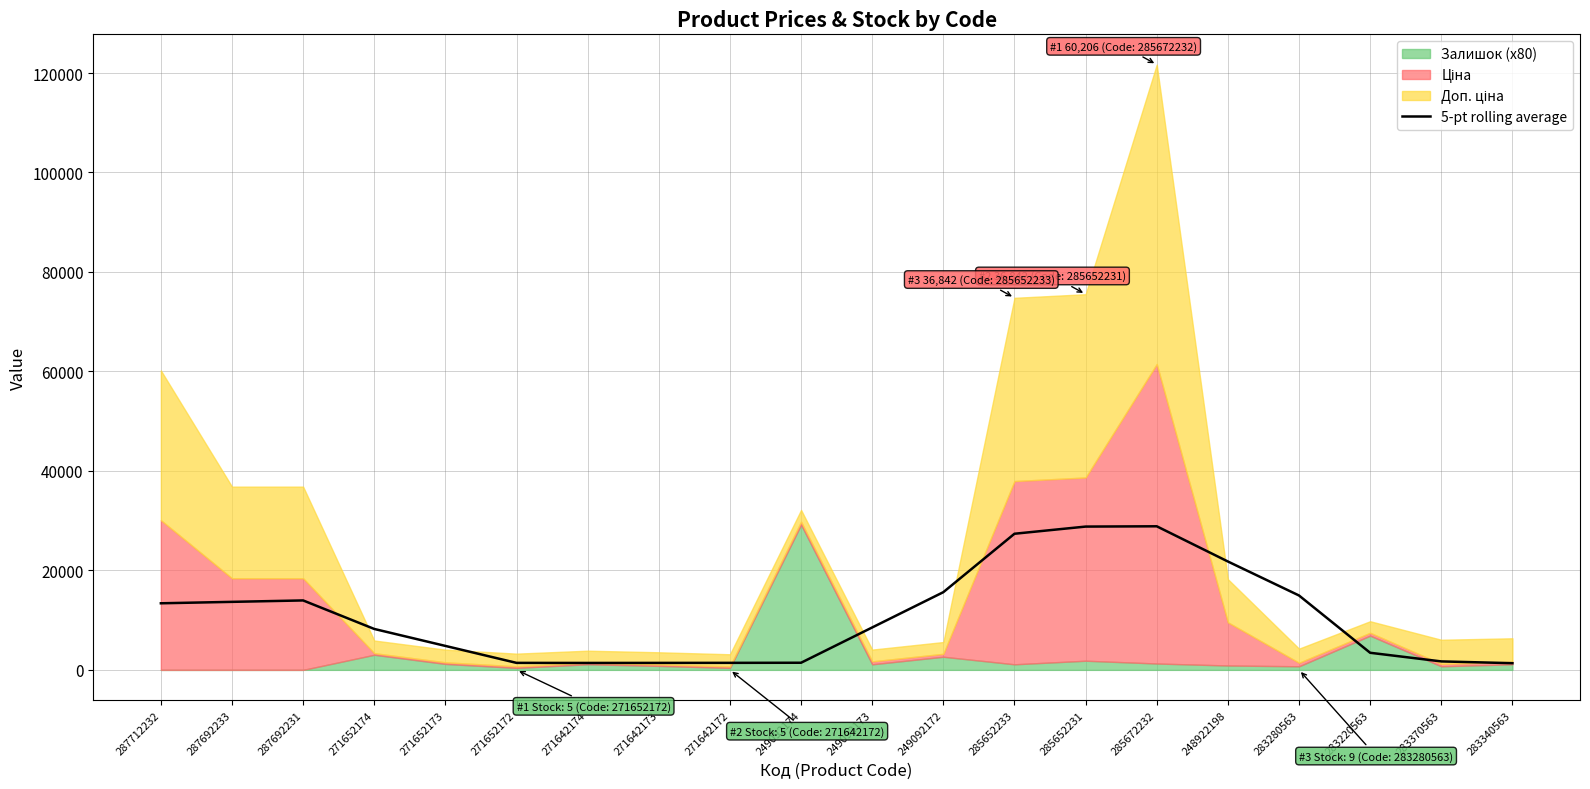

What is the difference between the second highest and minimum values?

27462.7